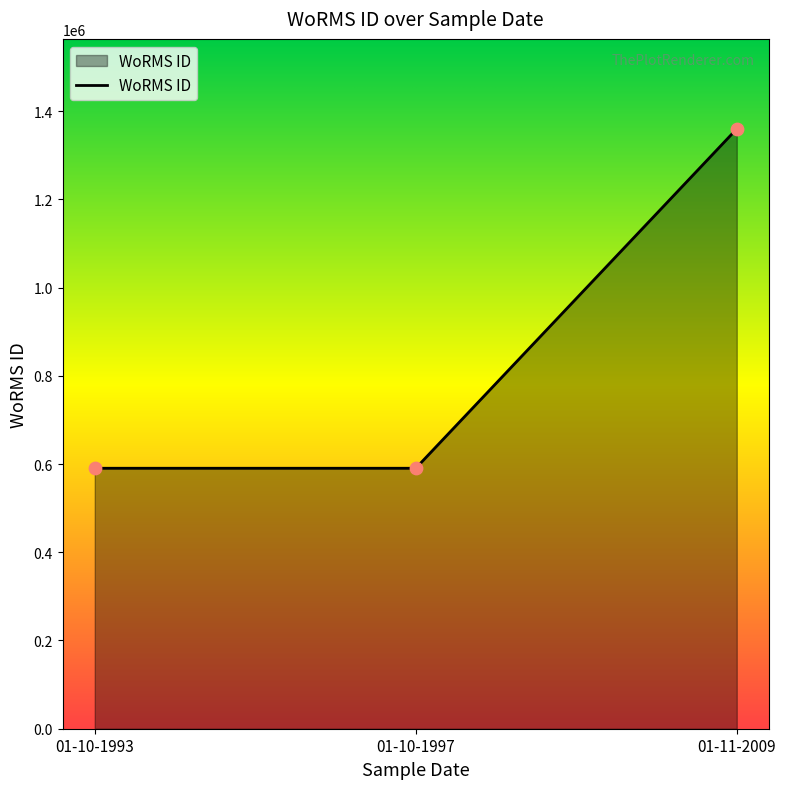

Approximately how many times larger is the value at 01-11-2009 compared to 01-10-1997?

2.3